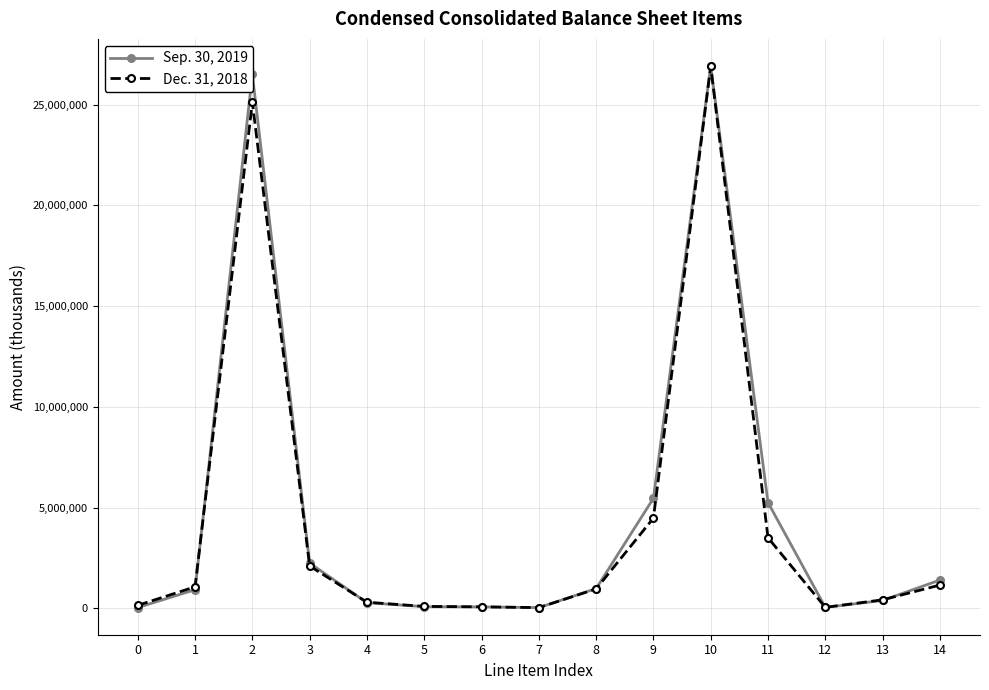

Is this an area chart (filled region under the line)?

No